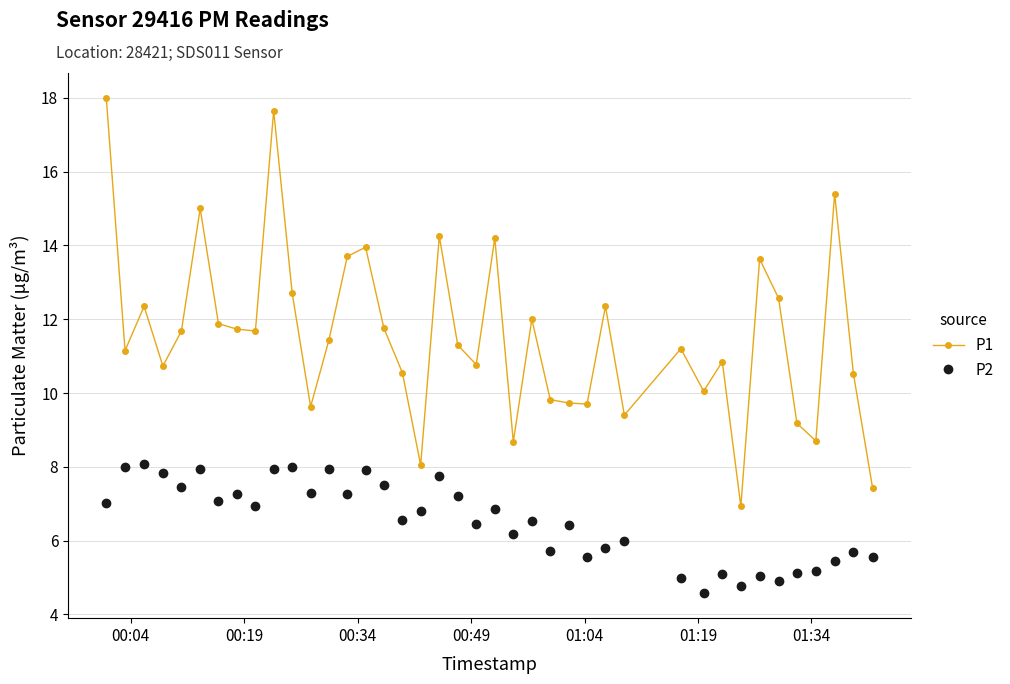

How many data points in P1 are less than 11?

17